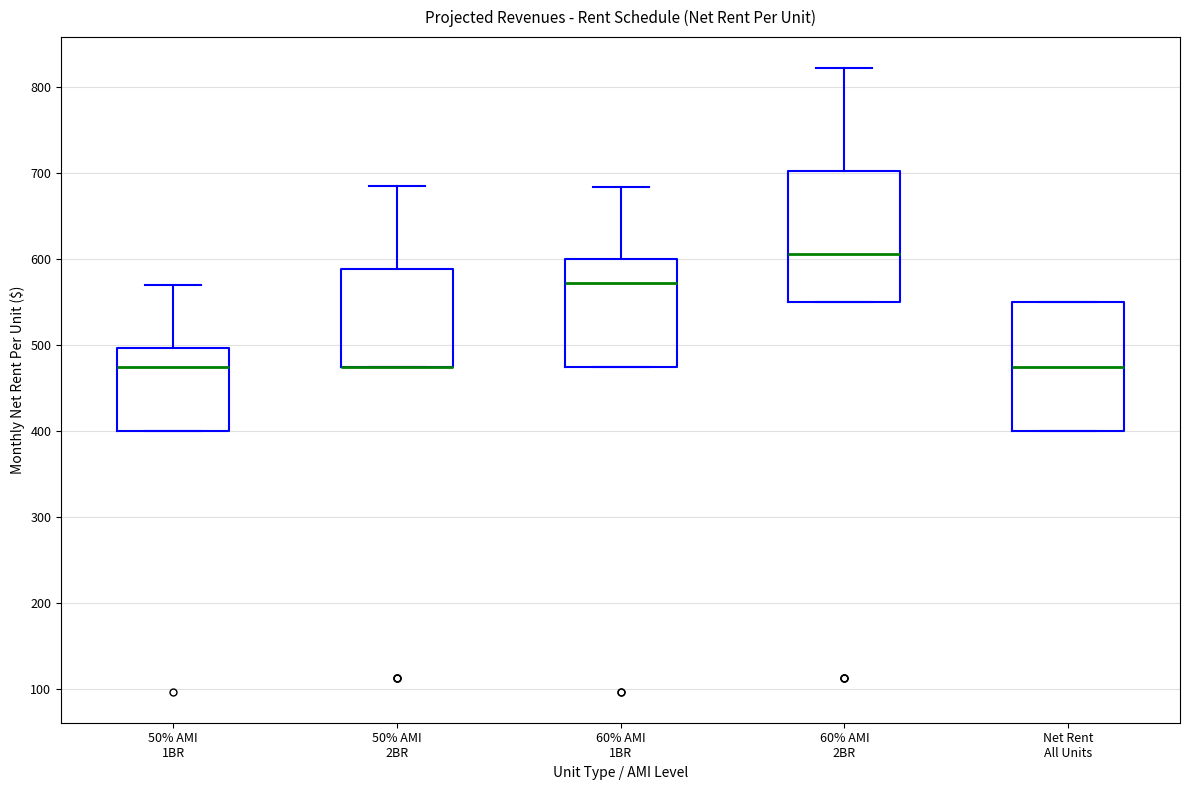

Reading left to right, transcribe this box plot: for each box, give where its median line is, the range the box spans, and where its two whiskers end, as read against the y-axis. The values are not printed on the chart, so give them approximately, as read against the axis.

50% AMI 1BR: median 480, box 400 to 500, whiskers 400 to 570
50% AMI 2BR: median 480 (drawn on the box's lower edge), box 480 to 590, whiskers 480 to 690
60% AMI 1BR: median 570, box 480 to 600, whiskers 480 to 680
60% AMI 2BR: median 610, box 550 to 700, whiskers 550 to 820
Net Rent All Units: median 480, box 400 to 550, whiskers 400 to 550